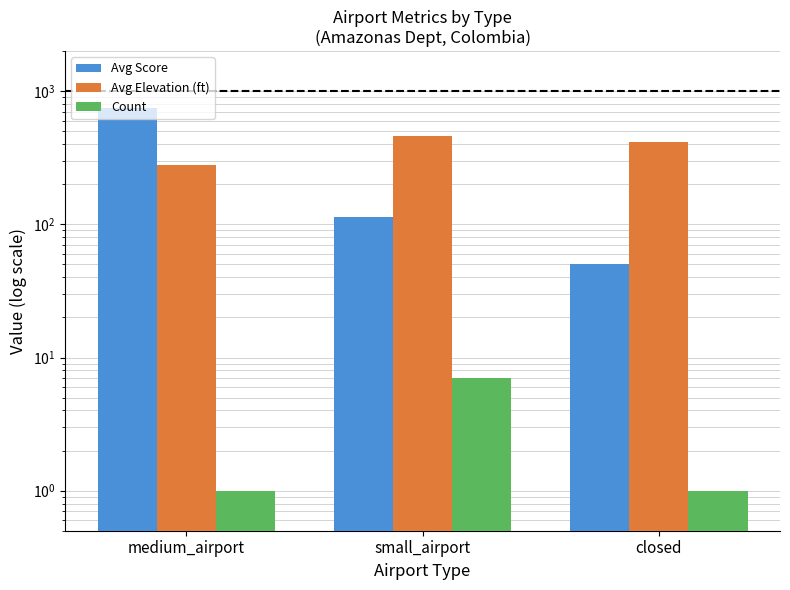

Reading left to right, extract all data points from this chart.

Avg Score: 750.0	114.3	50.0
Avg Elevation (ft): 277.0	458.0	415.0
Count: 1.0	7.0	1.0